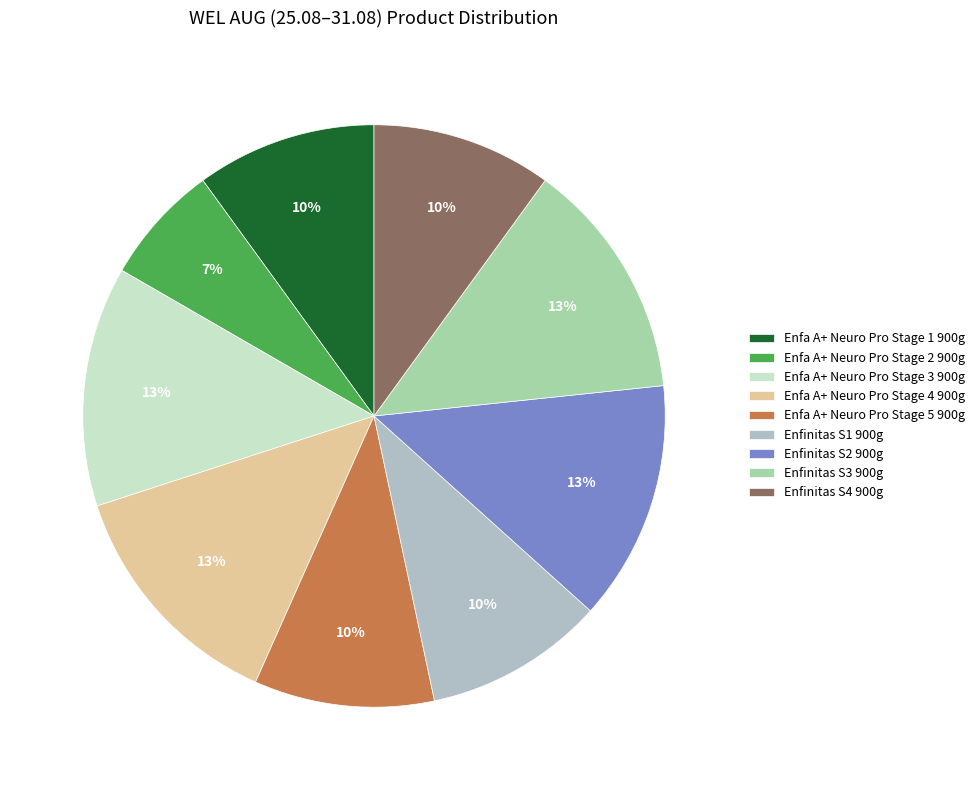

To the nearest percent, what is the average slice percentage?

11%